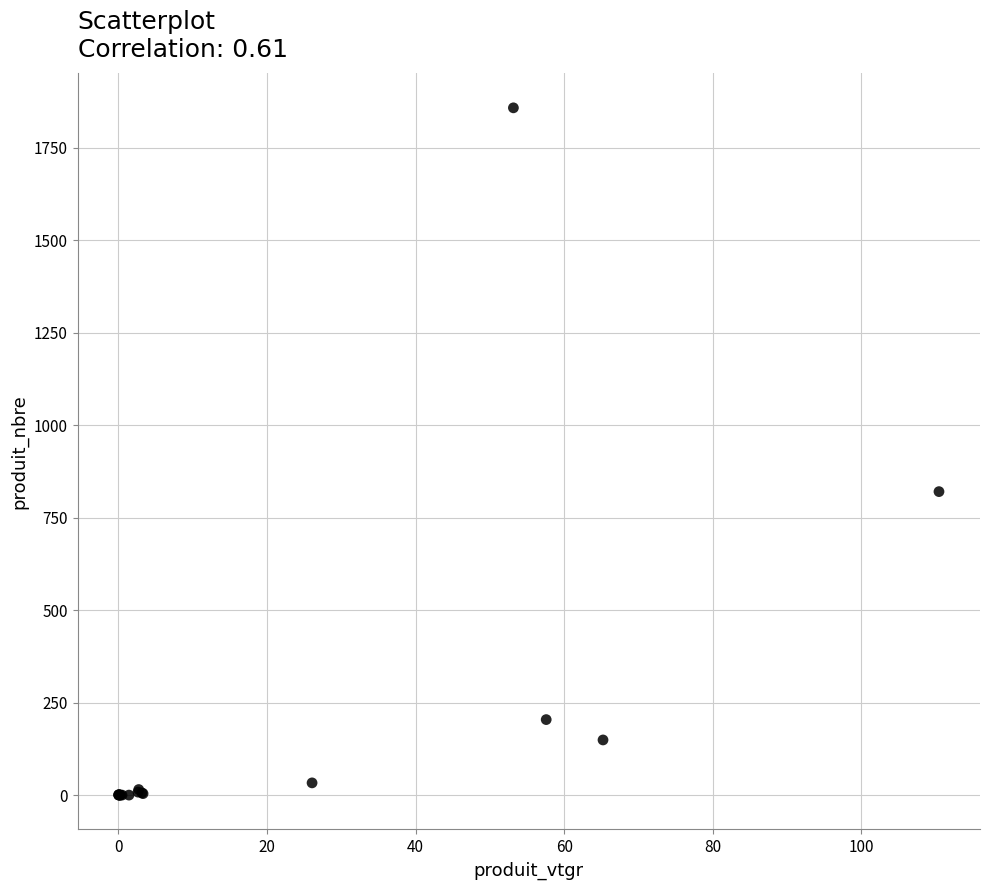

What Y value in the scatter plot is closest to 929?

821